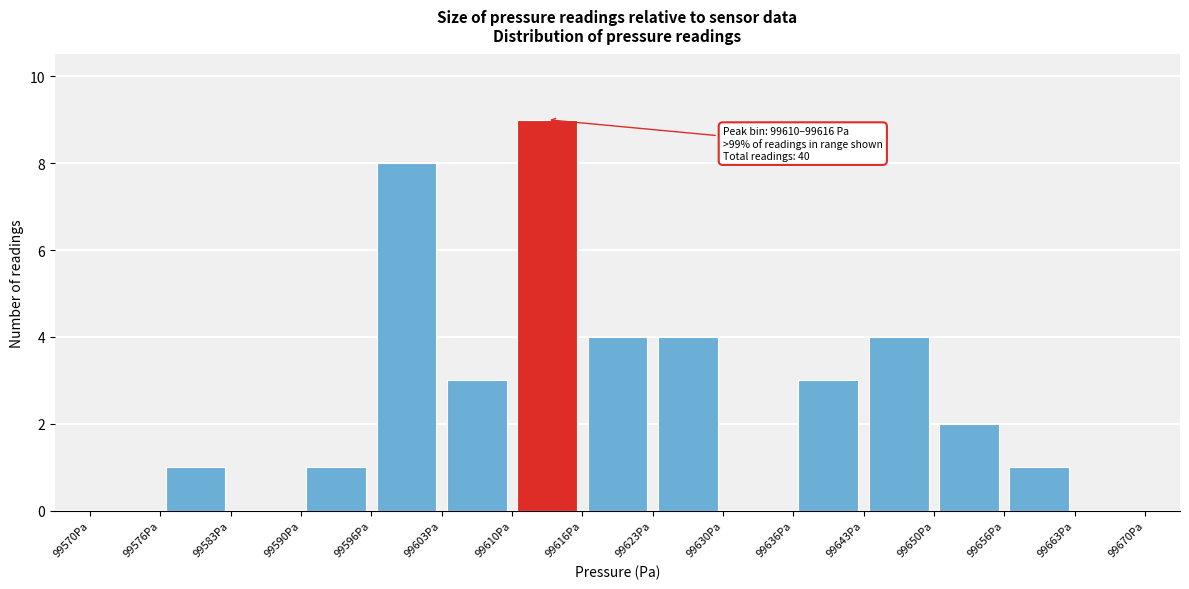

Which range on the x-axis has the tallest bar?

99610 to 99617